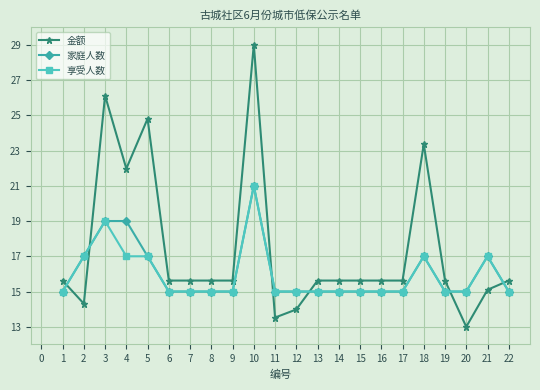

At which category is the sum across all series the highest?

10